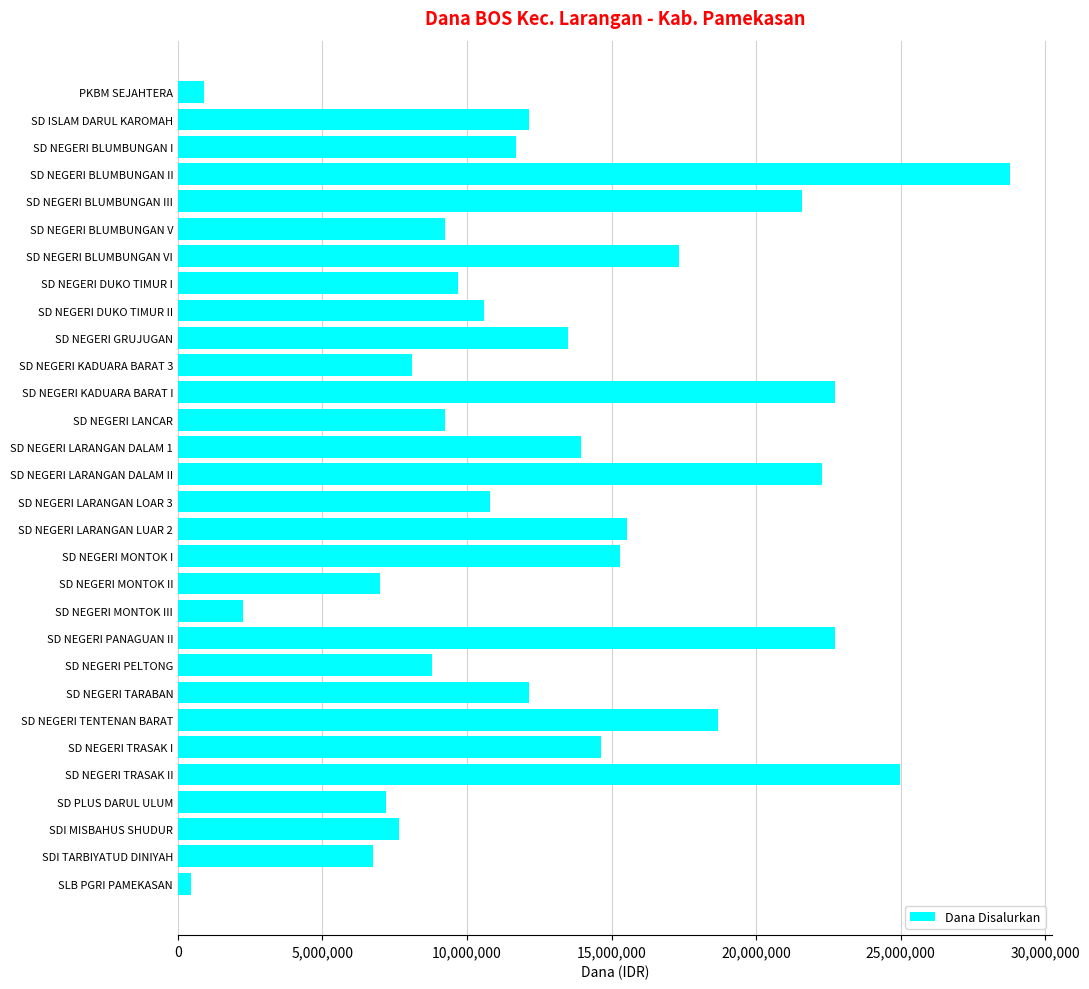

What is the value of the 9th bar from the top?

10575000